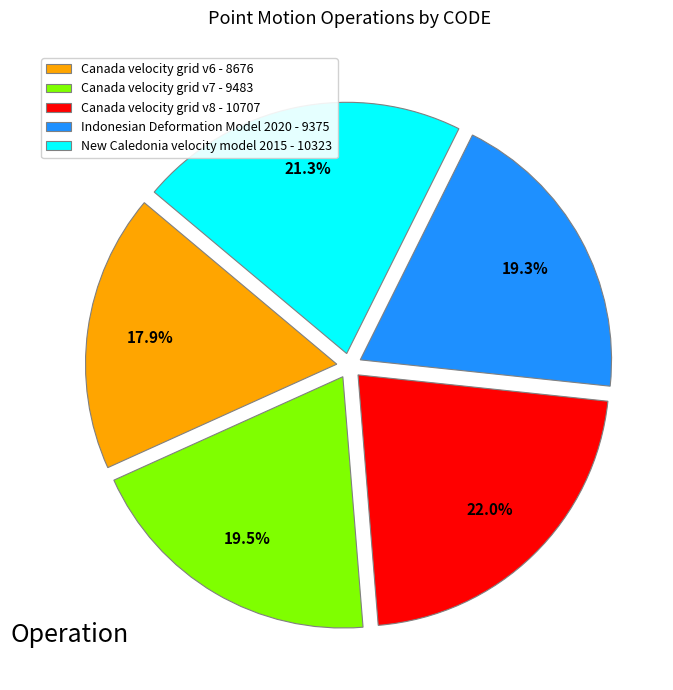

To the nearest percent, what percentage of the pie is Indonesian Deformation Model 2020?

19%